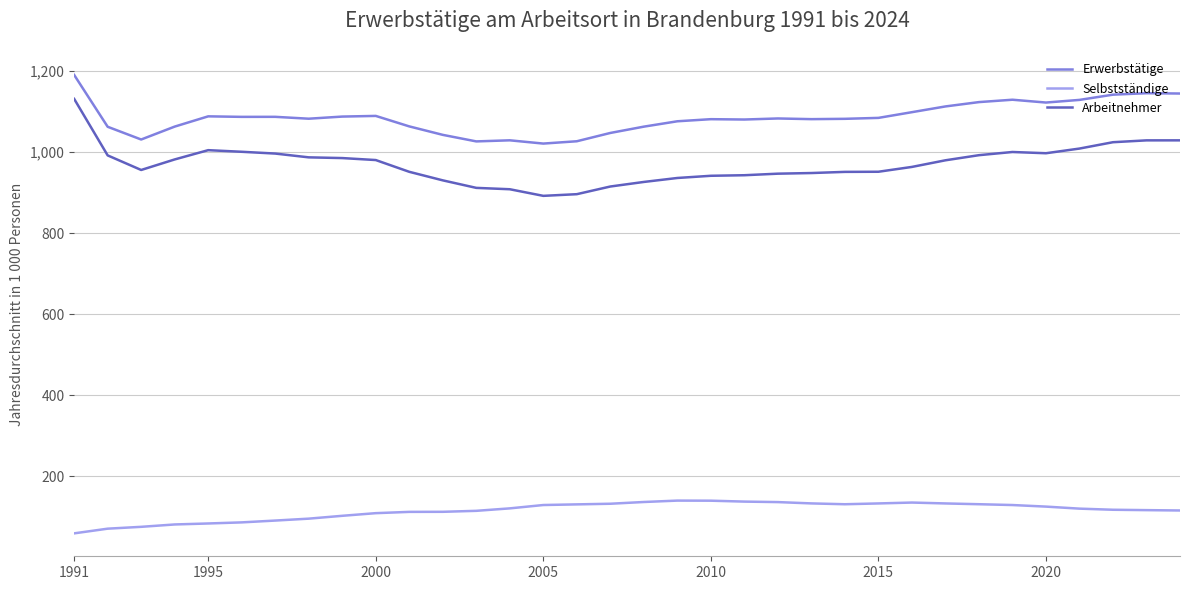

What is the highest value of the Erwerbstätige series?

1191.0